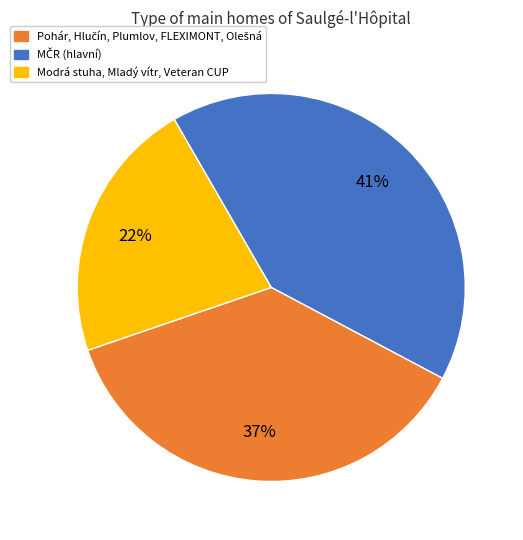

The Modrá stuha, Mladý vítr, Veteran CUP slice represents 22% of the pie. True or false?

True